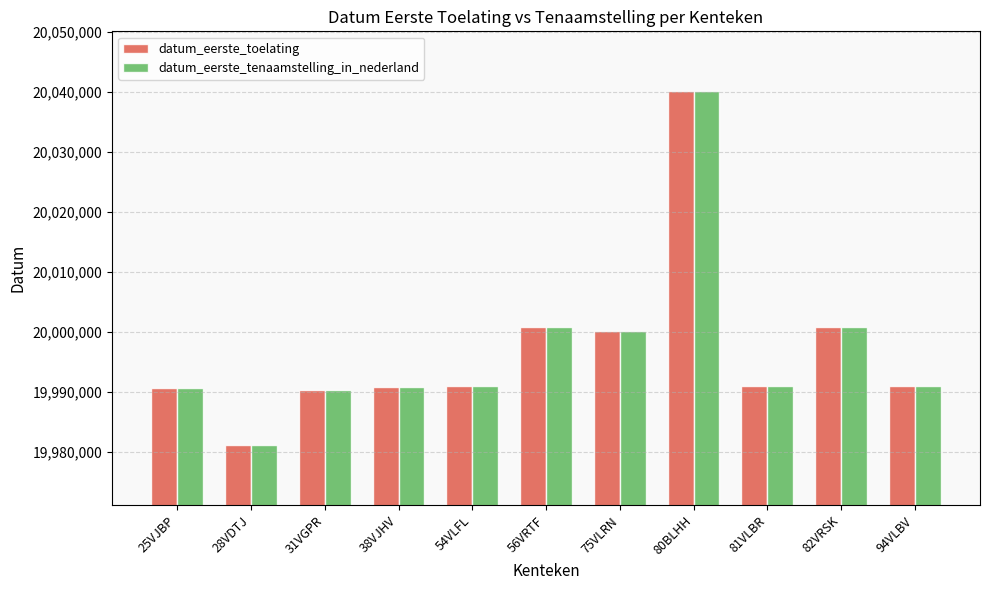

What is the sum of the datum_eerste_tenaamstelling_in_nederland values at 82VRSK and 31VGPR?

39991204